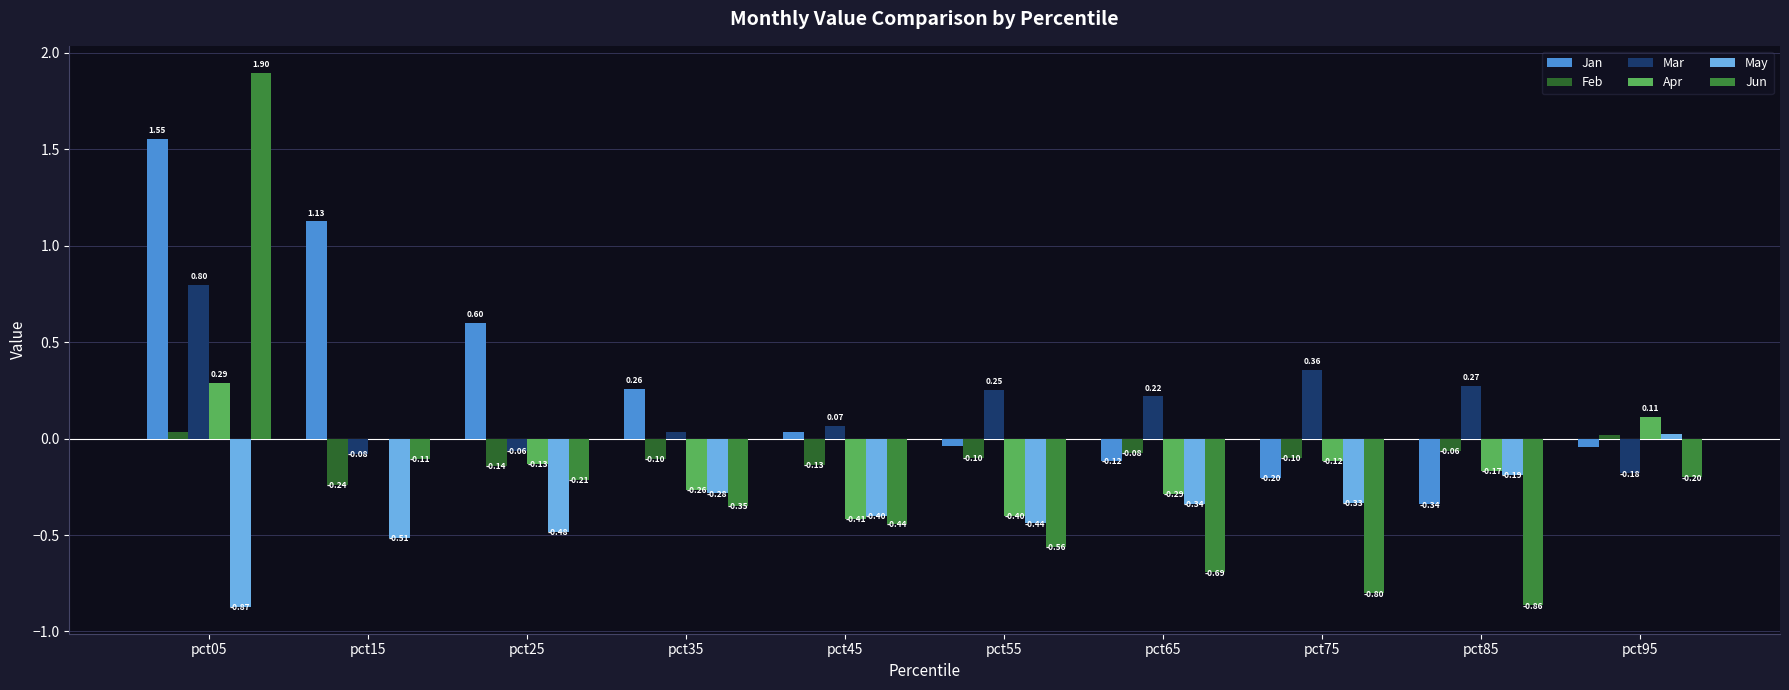

Is the value of Jun at pct65 greater than the value of May at pct65?

No